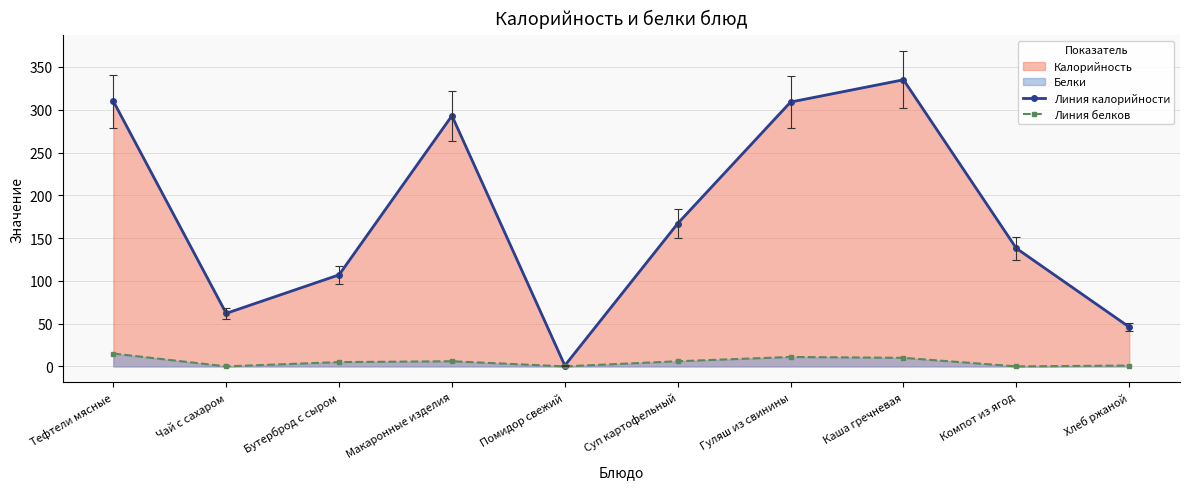

Where is Линия калорийности nearest to the value 168?

Суп картофельный